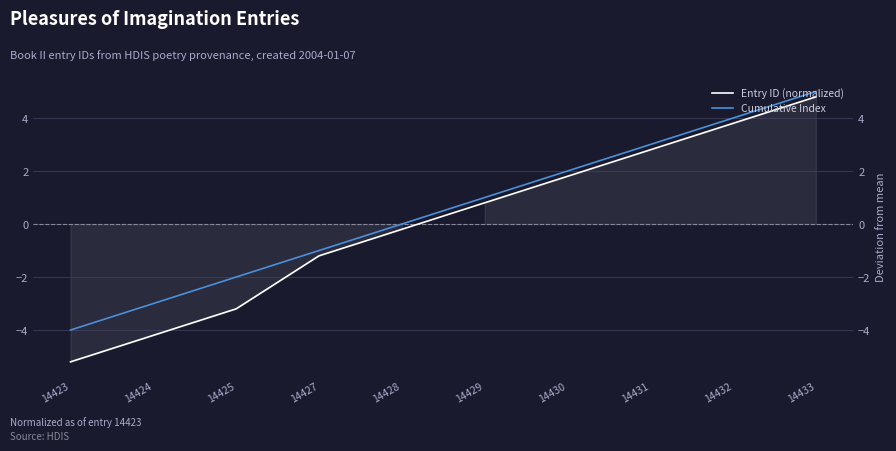

Reading right to left, transcribe all the data shown in this chart.

Entry ID (normalized): 14433=4.8	14432=3.8	14431=2.8	14430=1.8	14429=0.8	14428=-0.2	14427=-1.2	14425=-3.2	14424=-4.2	14423=-5.2
Cumulative Index: 14433=5.0	14432=4.0	14431=3.0	14430=2.0	14429=1.0	14428=0.0	14427=-1.0	14425=-2.0	14424=-3.0	14423=-4.0